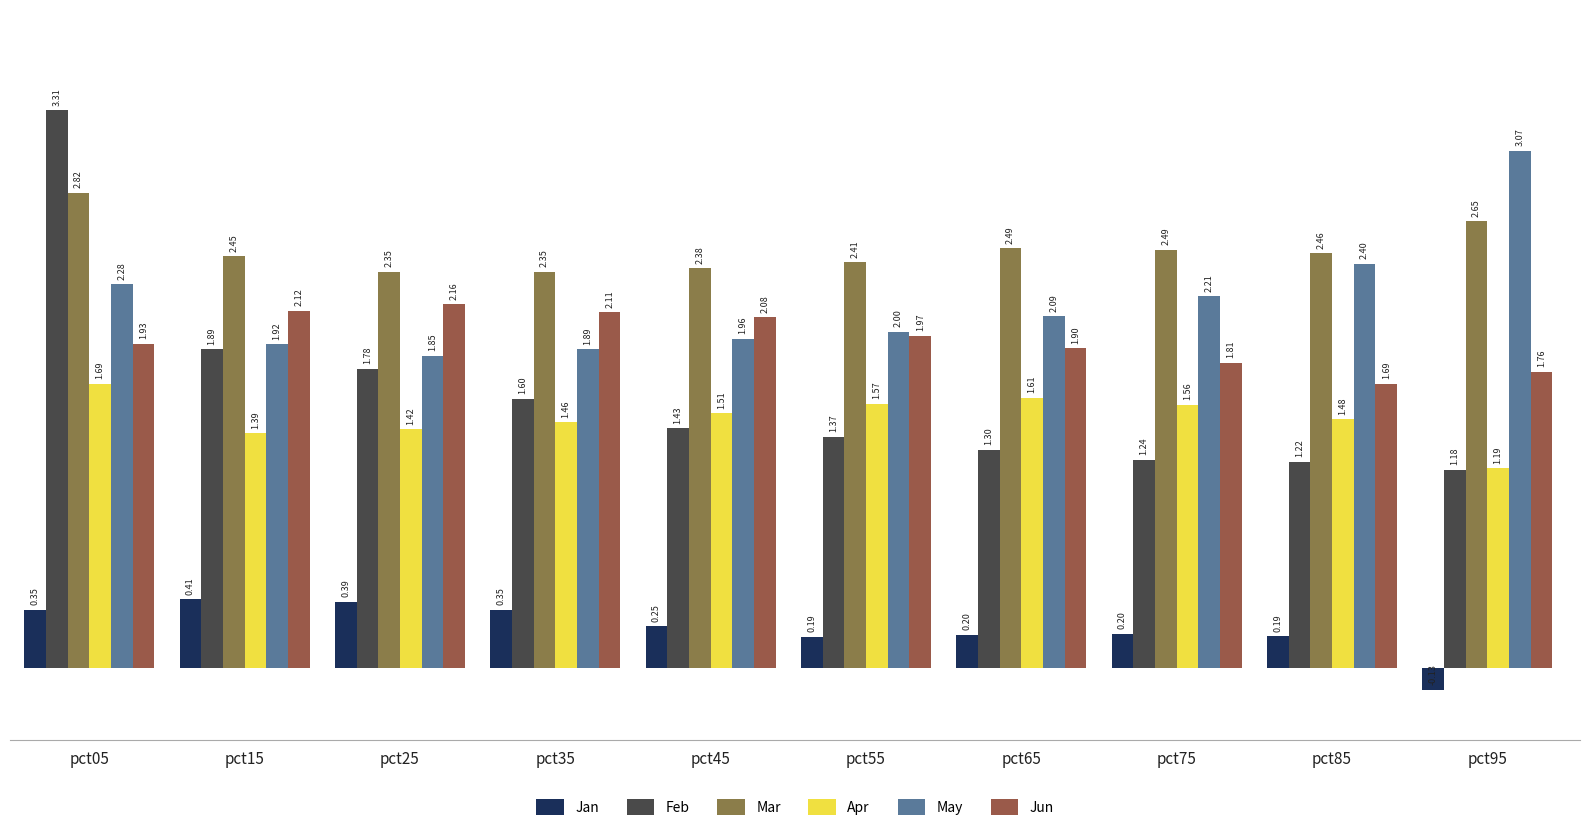

What is the value of the Apr bar at the 5th from the left?

1.5